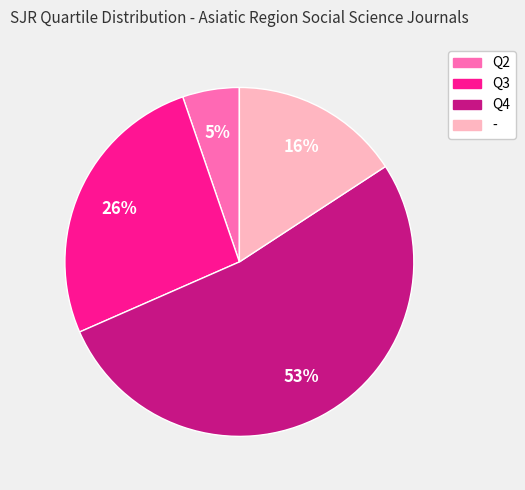

Which category has the smallest portion of the pie?

Q2